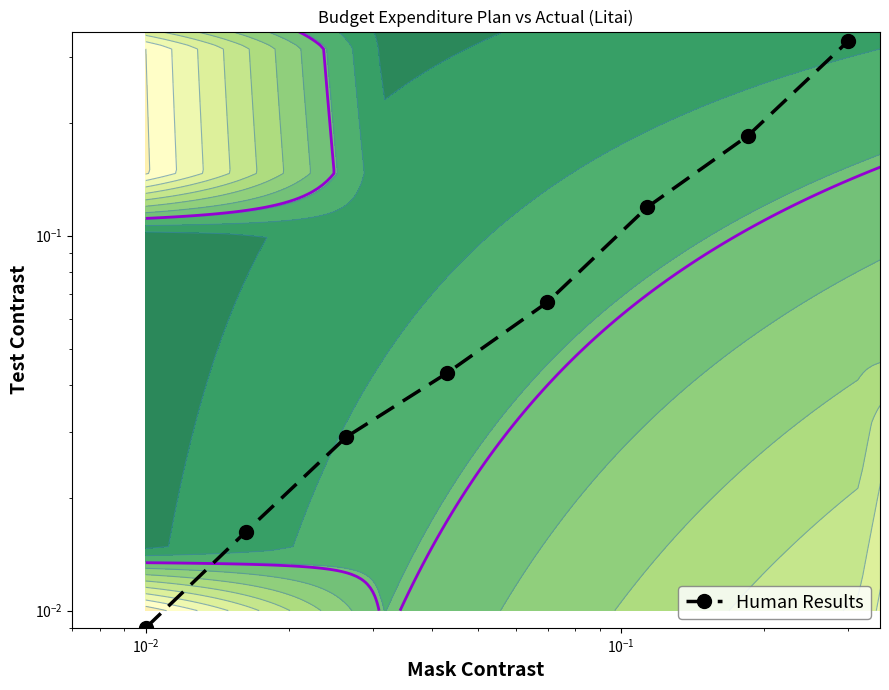

Count the number of categories in the chart.

8